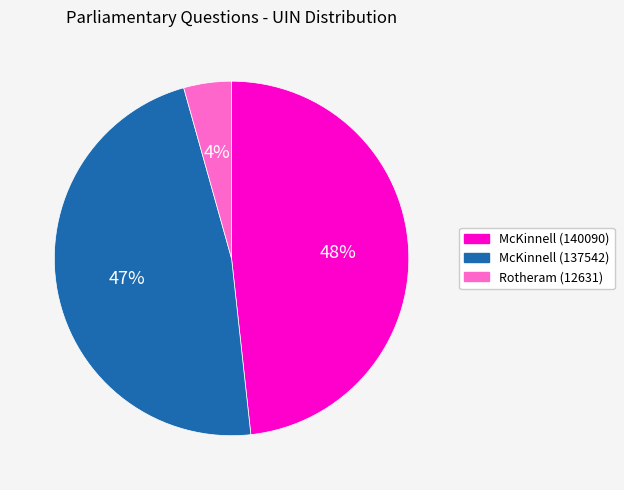

To the nearest percent, what is the difference between the largest and smallest slice percentages?

44%